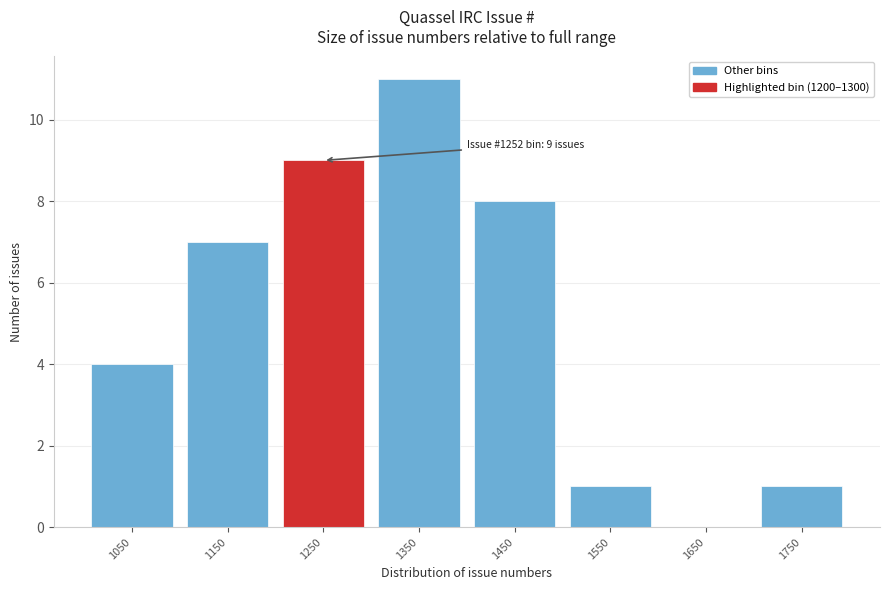

Reading left to right, extract all data points from this chart.

1050=4	1150=7	1250=9	1350=11	1450=8	1550=1	1650=0	1750=1